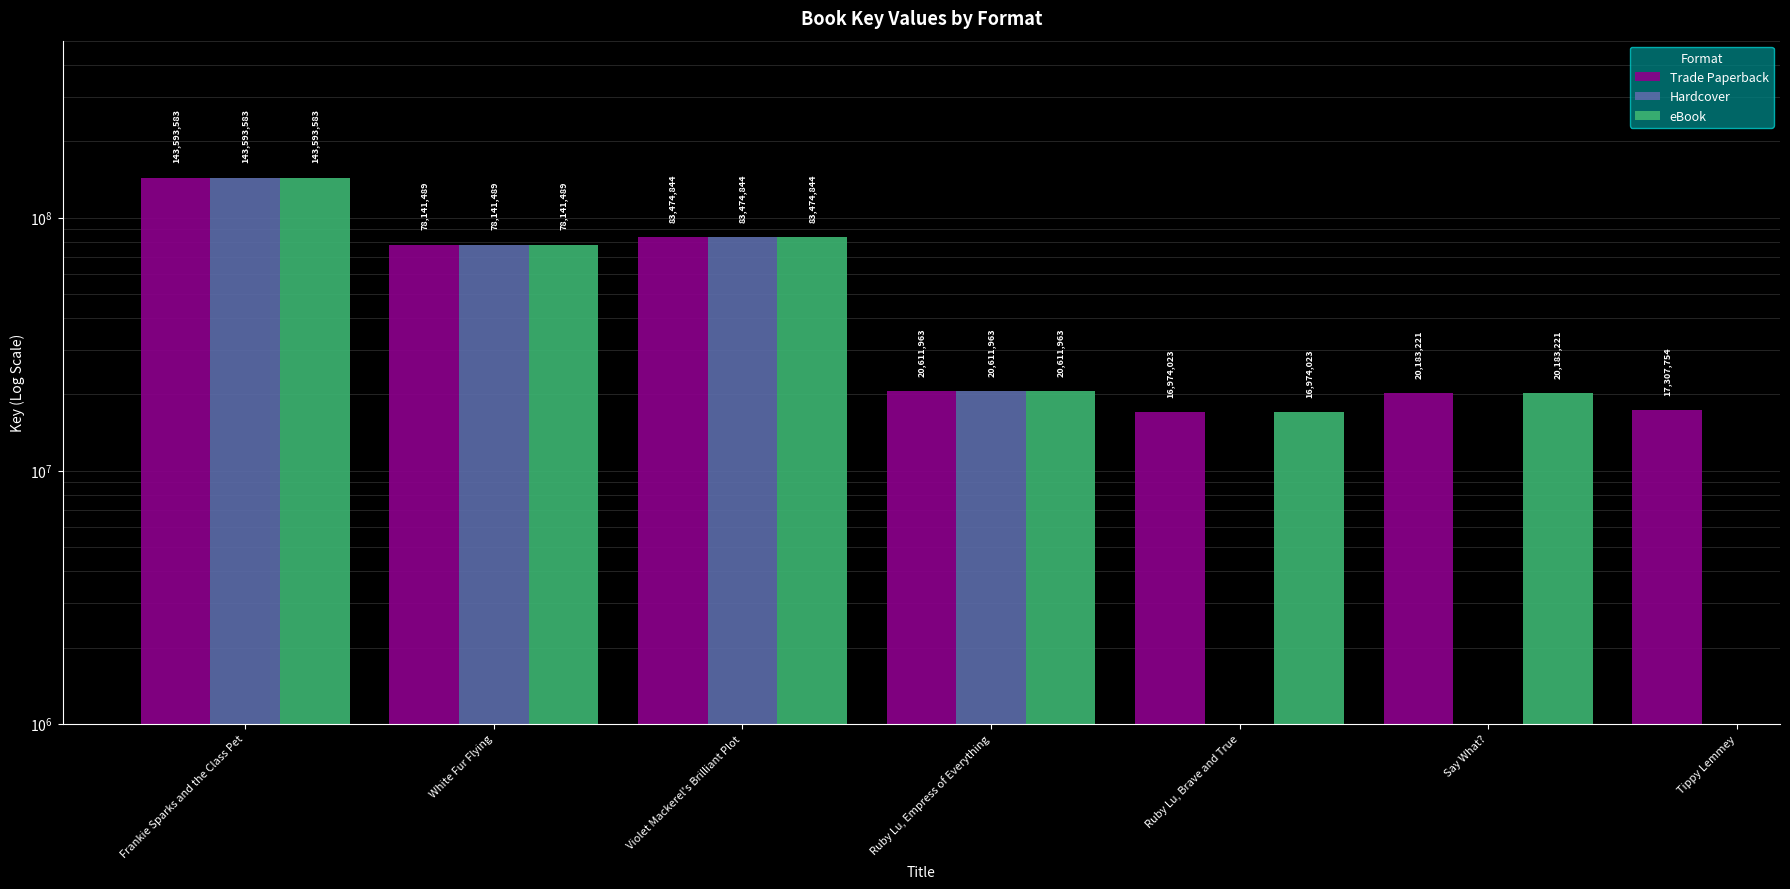

What is the total value across all series at White Fur Flying?

234424467.0